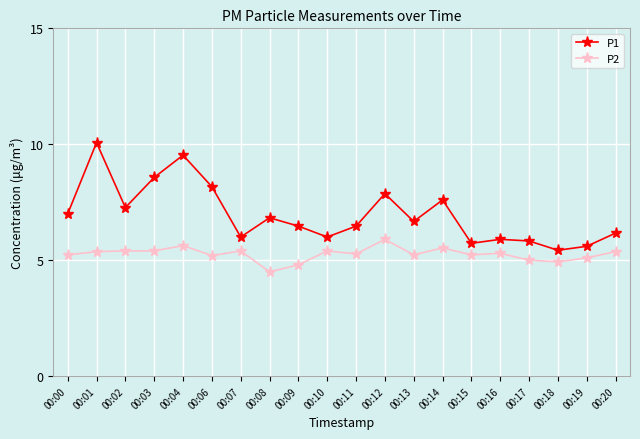

At which category does the chart reach its minimum across all series?

00:08